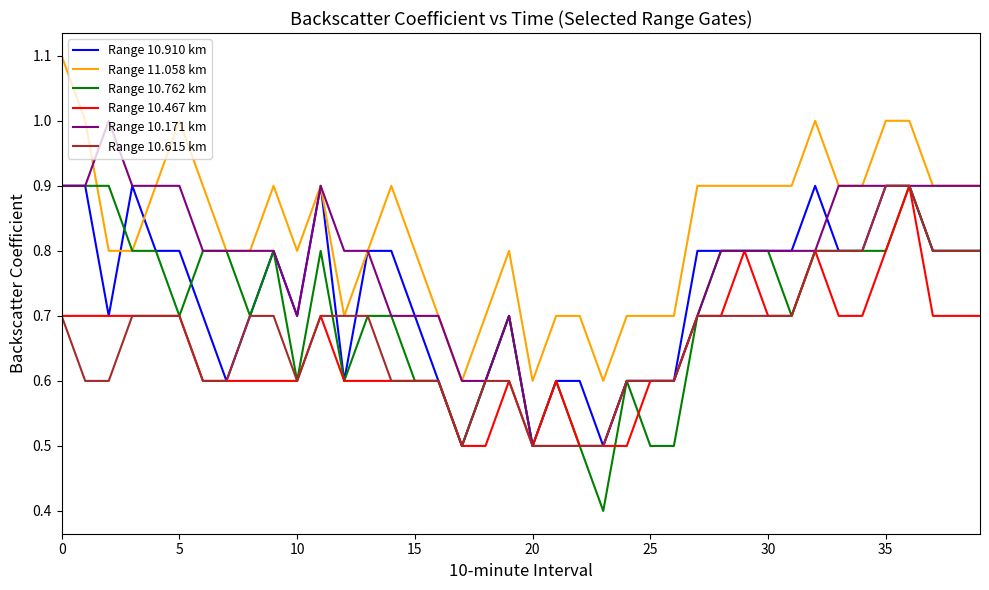

True or false: Range 10.467 km and Range 11.058 km intersect in this chart.

False